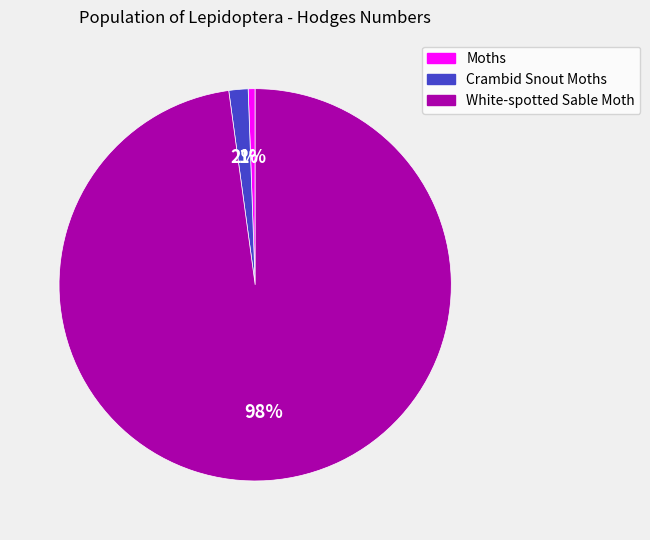

Which category has the smallest portion of the pie?

Moths